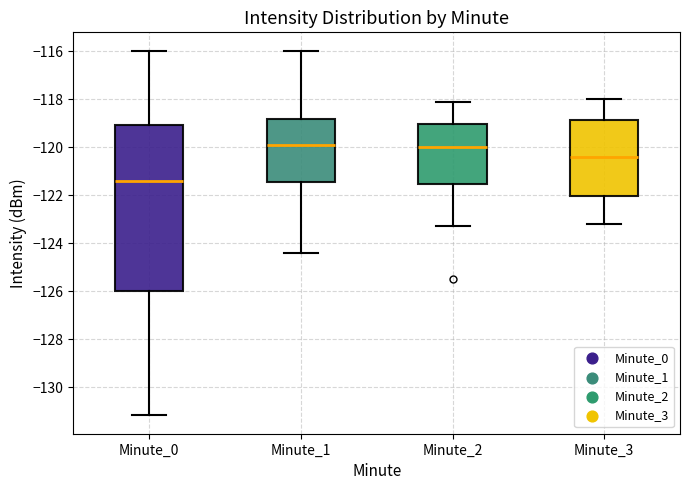

Reading left to right, read every box against the y-axis: the position of its median line, the range the box covers, and the ends of its whiskers. The values are not printed on the chart, so give them approximately, as read against the axis.

Minute_0: median -121.4, box -126.0 to -119.0, whiskers -131.2 to -116.0
Minute_1: median -119.8, box -121.4 to -118.8, whiskers -124.4 to -116.0
Minute_2: median -120.0, box -121.6 to -119.0, whiskers -123.2 to -118.0
Minute_3: median -120.4, box -122.0 to -118.8, whiskers -123.2 to -118.0